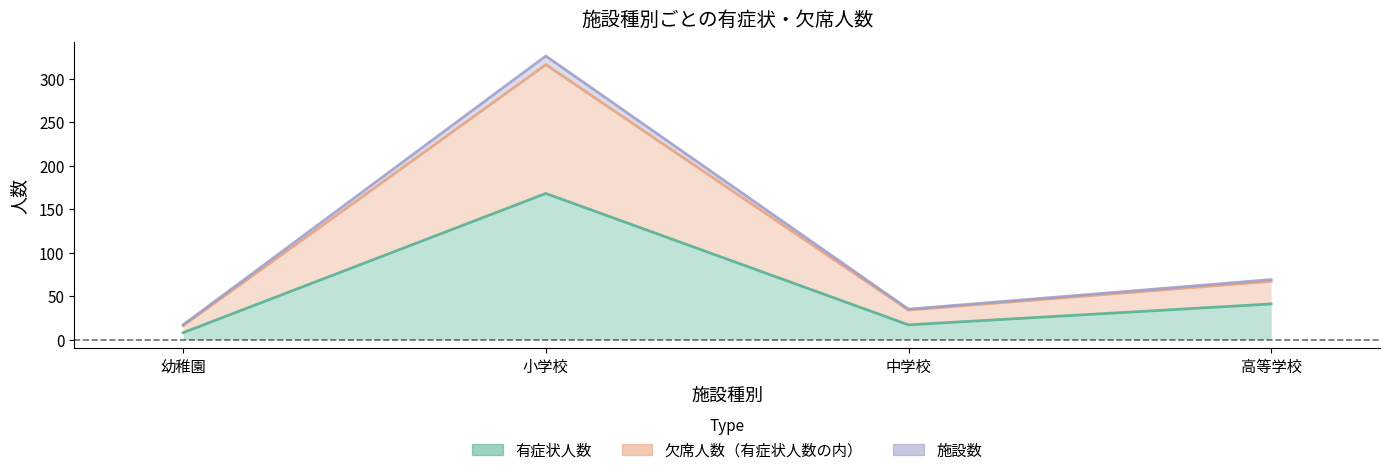

What is the label of the 1st point from the right?

高等学校